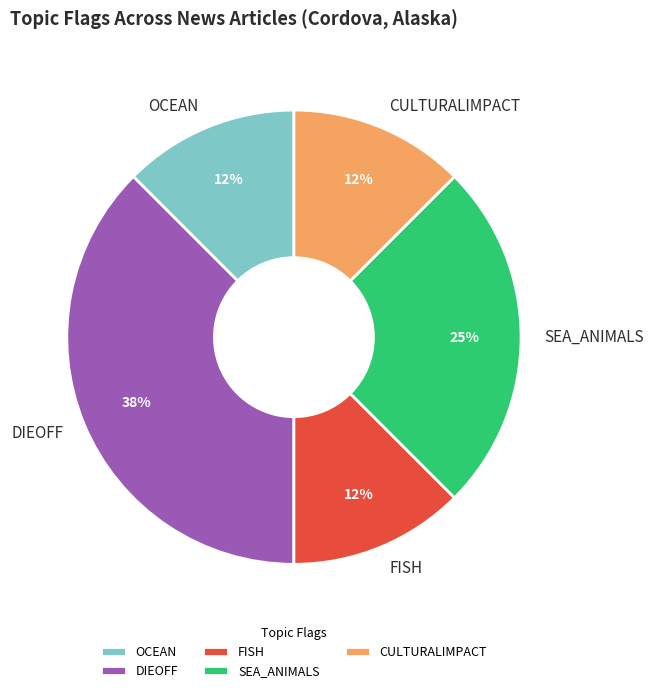

Which category has the biggest portion of the pie?

DIEOFF